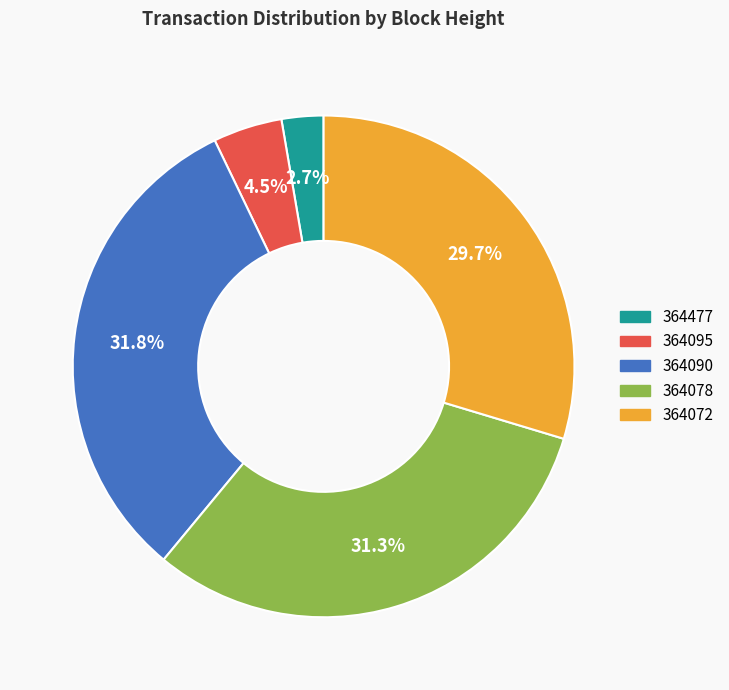

To the nearest percent, what portion does 364477 represent?

3%